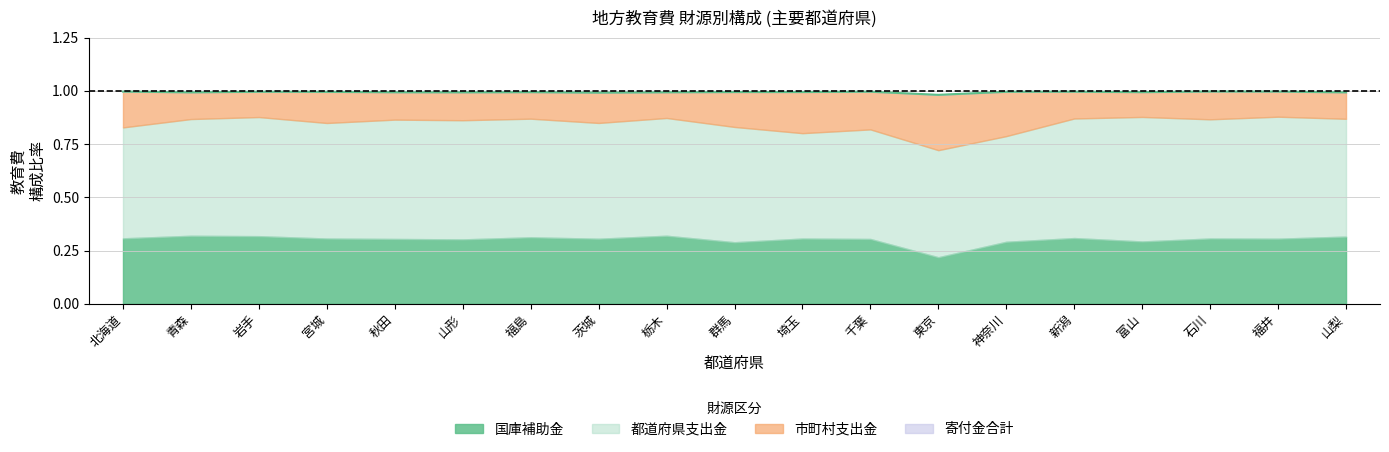

True or false: the data shows 1.0 at 神奈川.

True